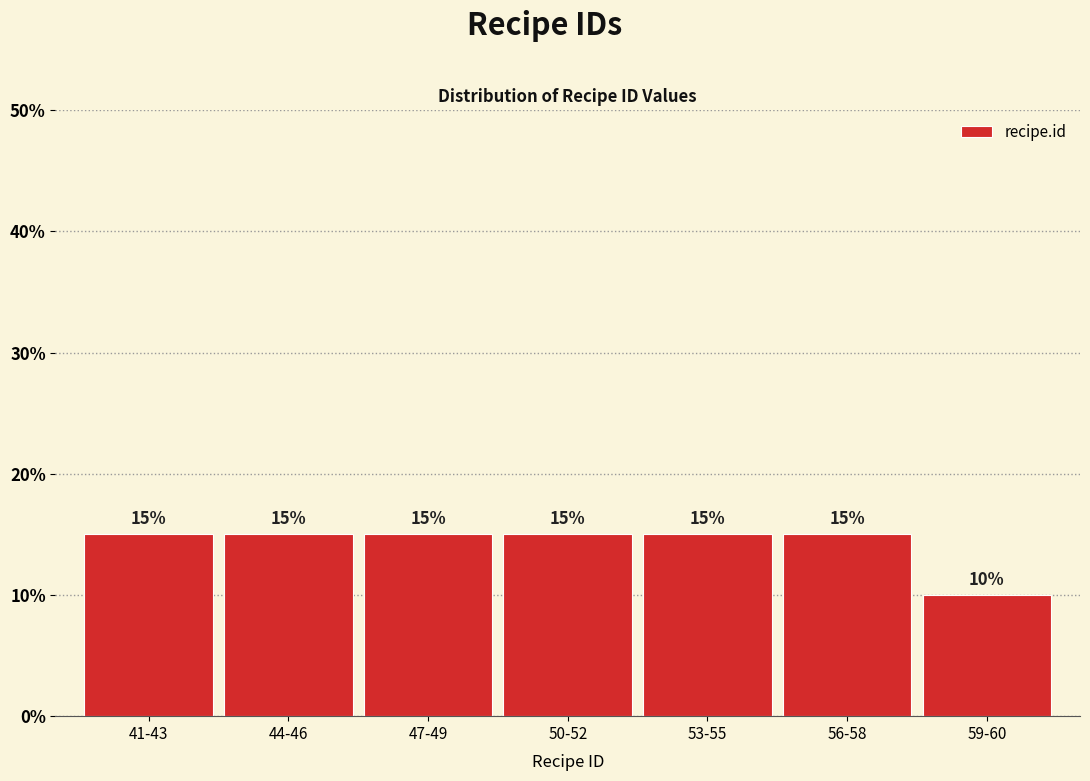

Reading left to right, list all the values displayed in this chart.

15	15	15	15	15	15	10